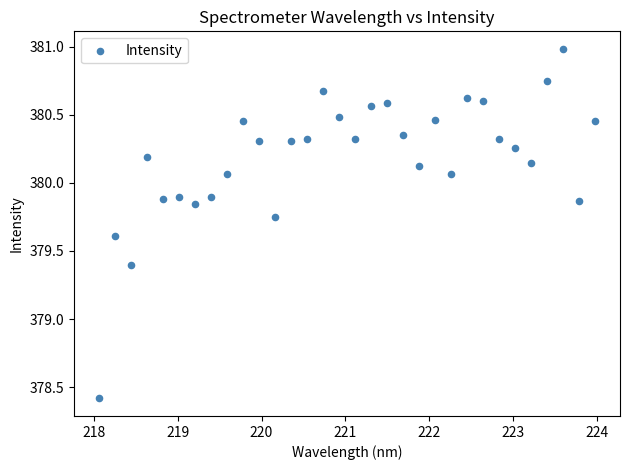

What is the range of X values (max minus min)?

5.9